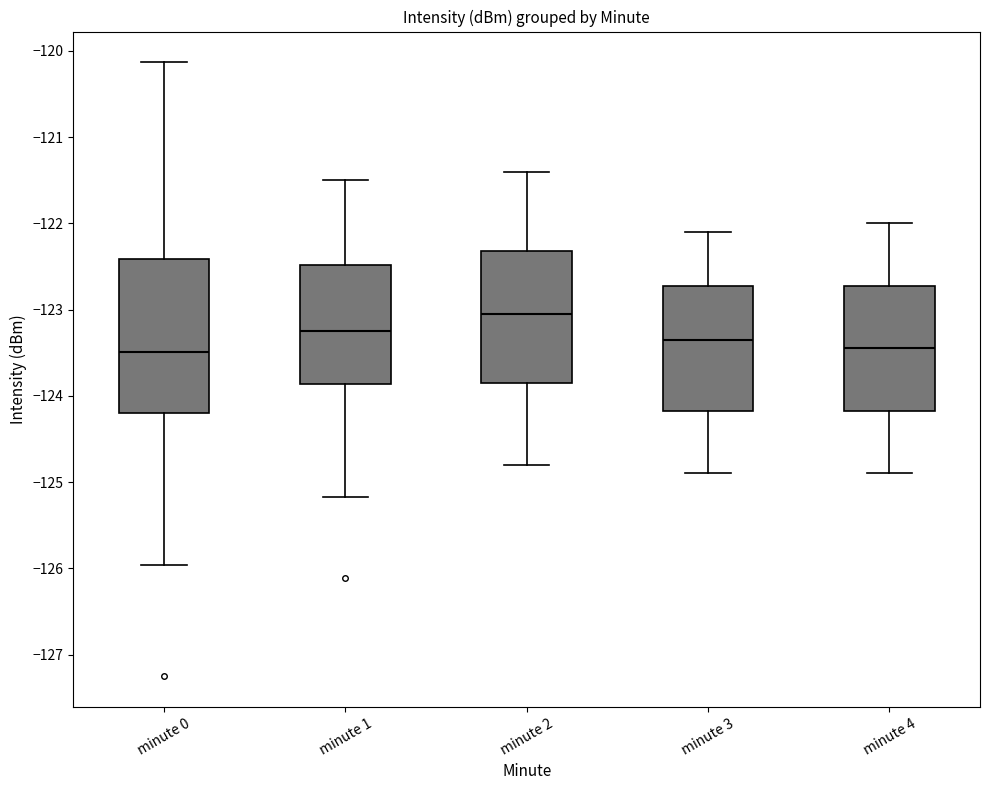

Comparing the boxes themselves (not the whiskers), which one is the tallest?

minute 0